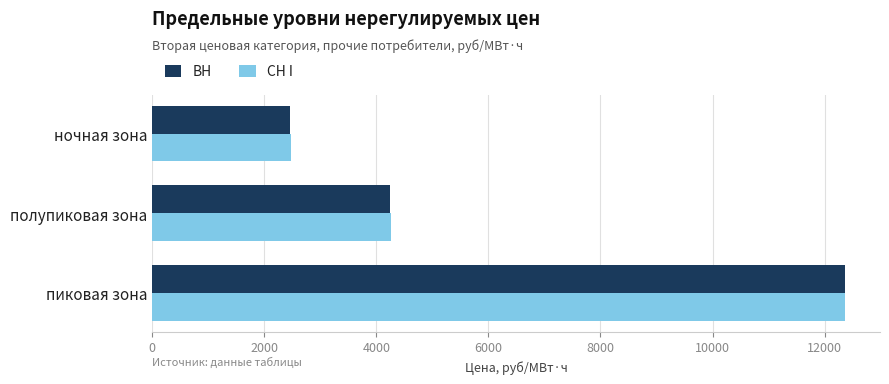

What is the average value of the СН I series?

6369.2